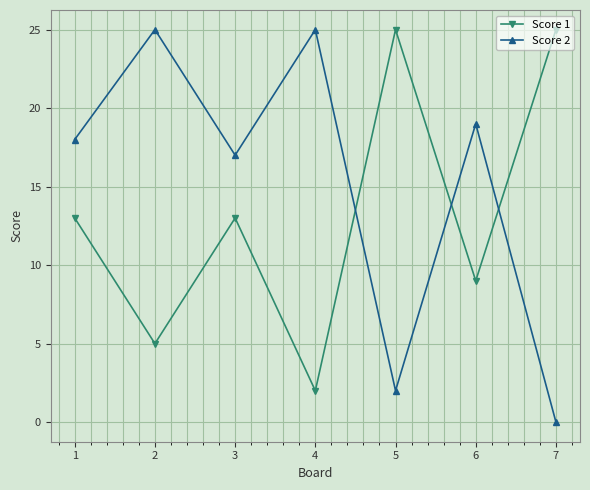

What is the difference between the highest and lowest values at 6?

10